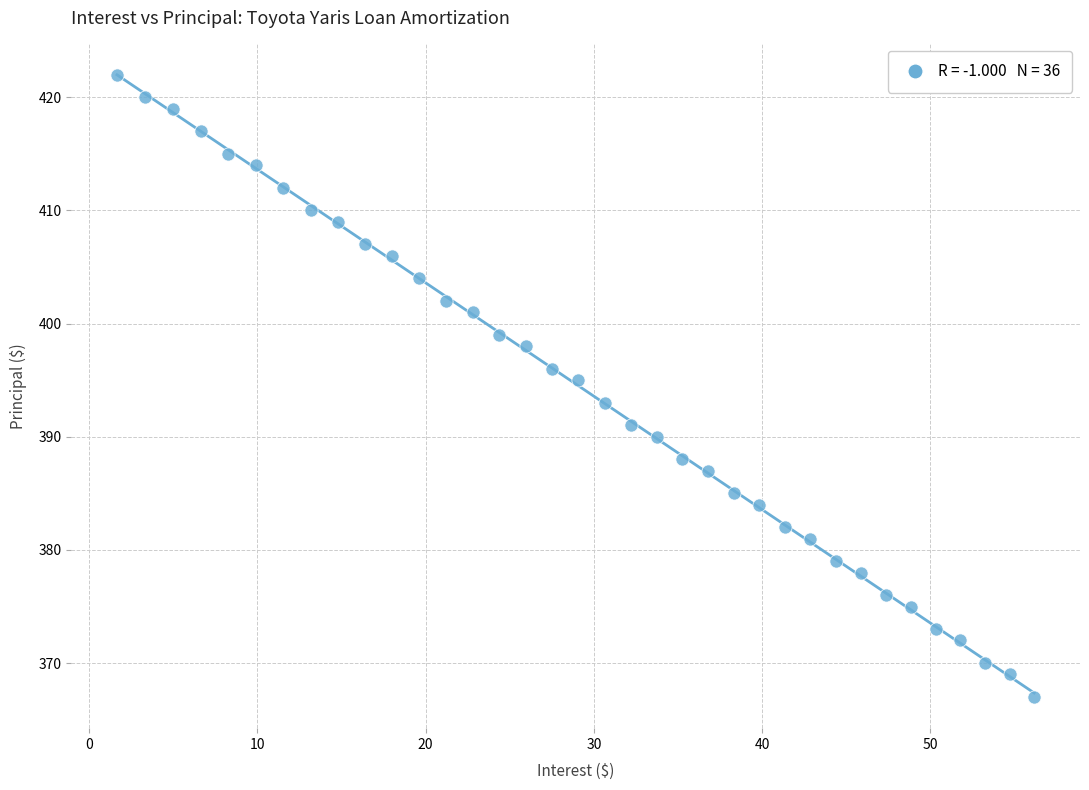

What is the range of Y values (max minus min)?

55